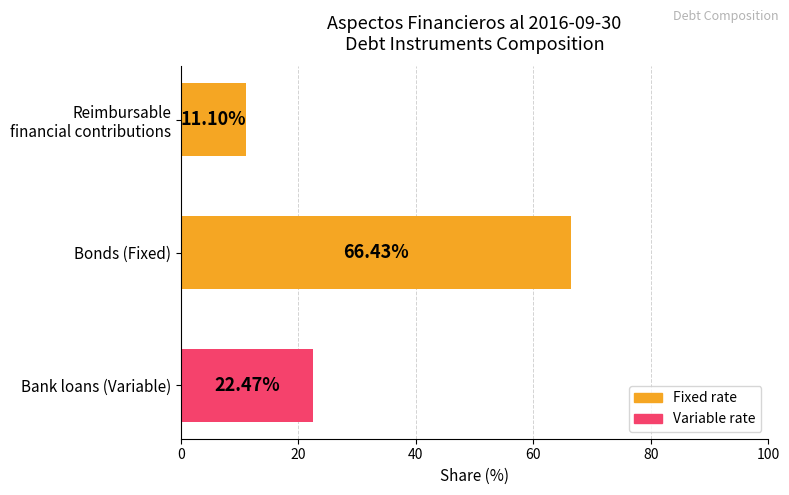

What is the ratio of the value at Bonds (Fixed) to the value at Bank loans (Variable)?

3.0